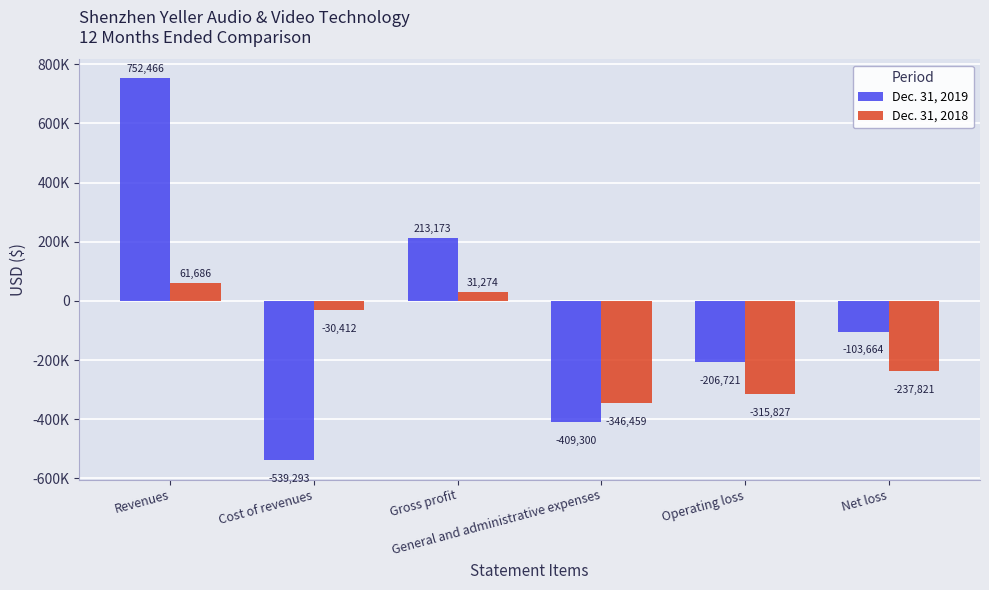

Rank the series by their average value, from highest to lowest.

Dec. 31, 2019, Dec. 31, 2018